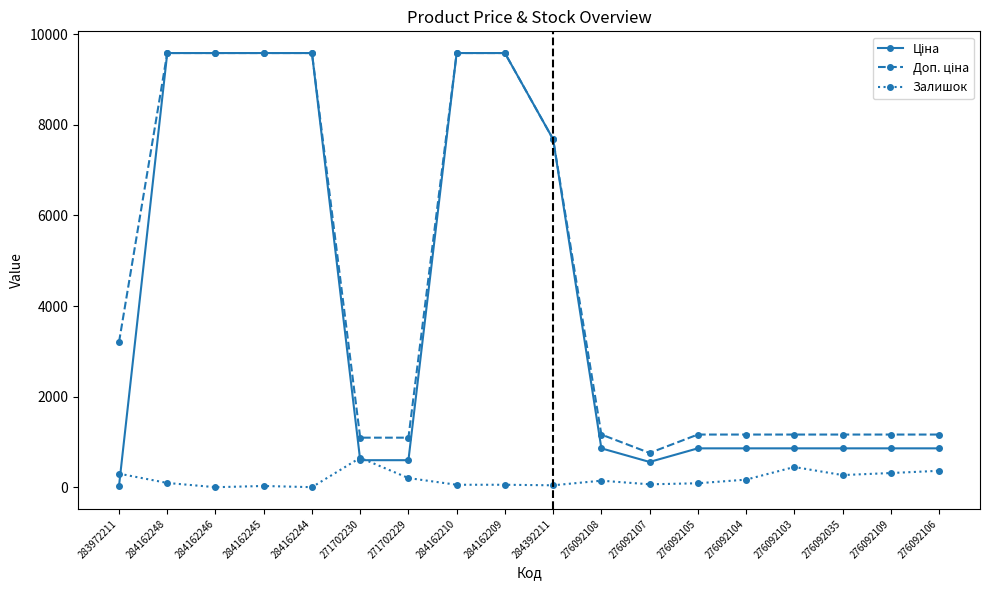

What is the greatest value displayed?

9585.4